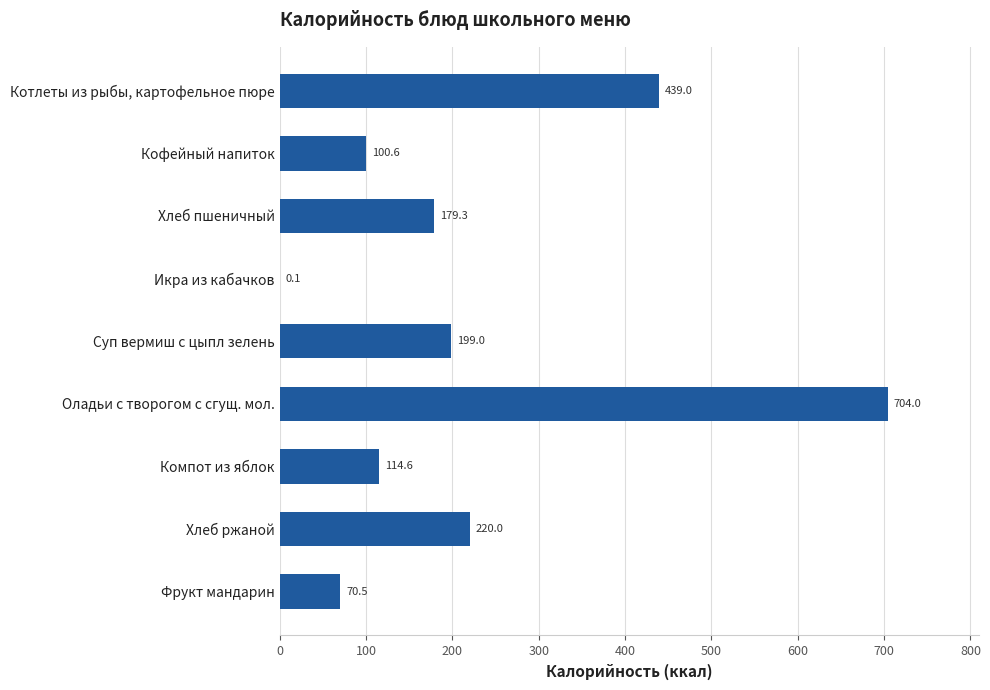

Approximately how many times larger is the value at Хлеб пшеничный compared to Оладьи с творогом с сгущ. мол.?

0.3